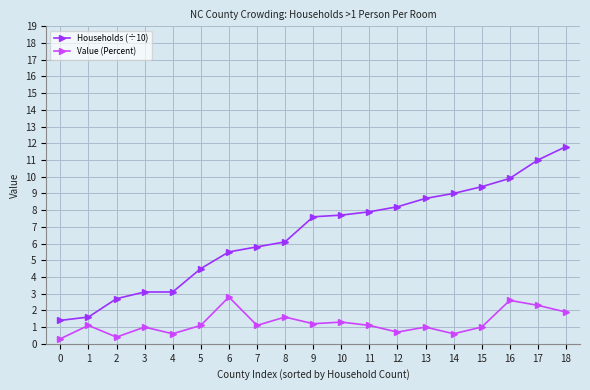

Reading left to right, list all the values displayed in this chart.

Households (÷10): 1.4	1.6	2.7	3.1	3.1	4.5	5.5	5.8	6.1	7.6	7.7	7.9	8.2	8.7	9.0	9.4	9.9	11.0	11.8
Value (Percent): 0.3	1.1	0.4	1.0	0.6	1.1	2.8	1.1	1.6	1.2	1.3	1.1	0.7	1.0	0.6	1.0	2.6	2.3	1.9